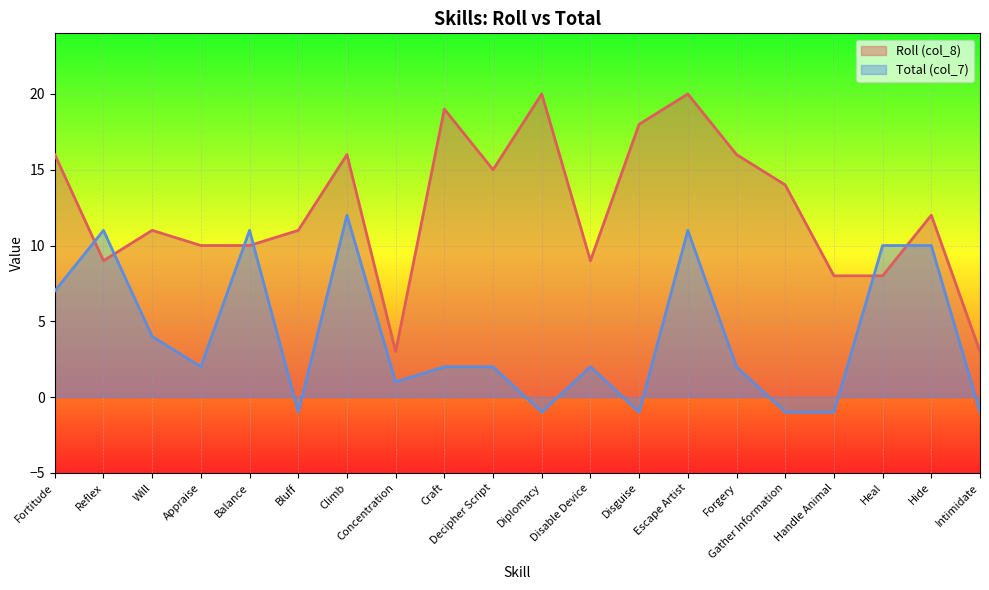

What is the label of the 15th point from the right?

Bluff